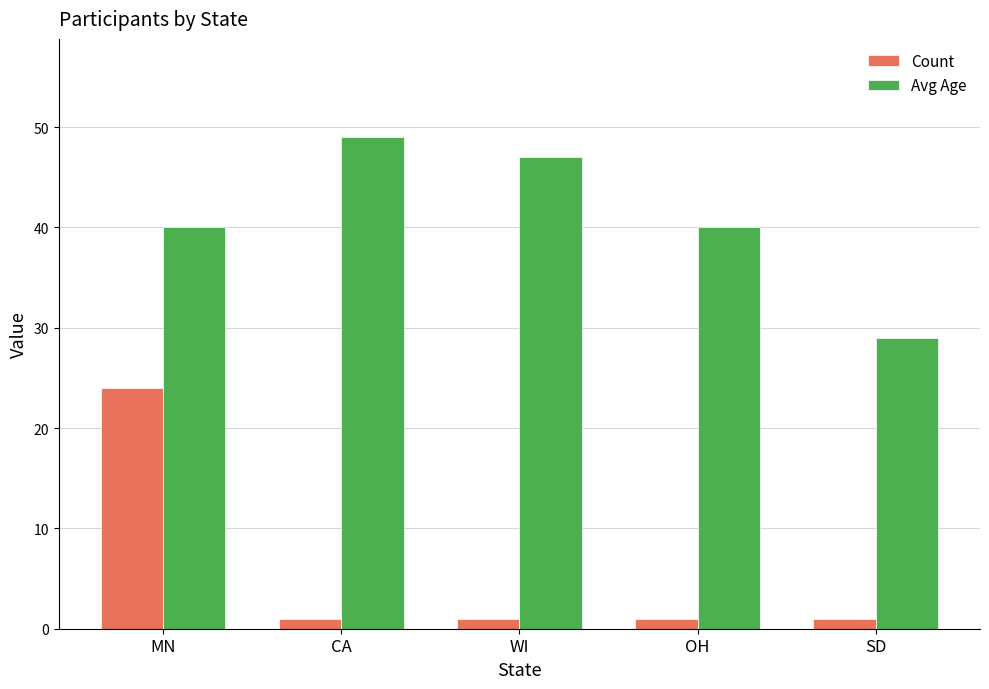

Is the value of Count at MN greater than the value of Avg Age at OH?

No